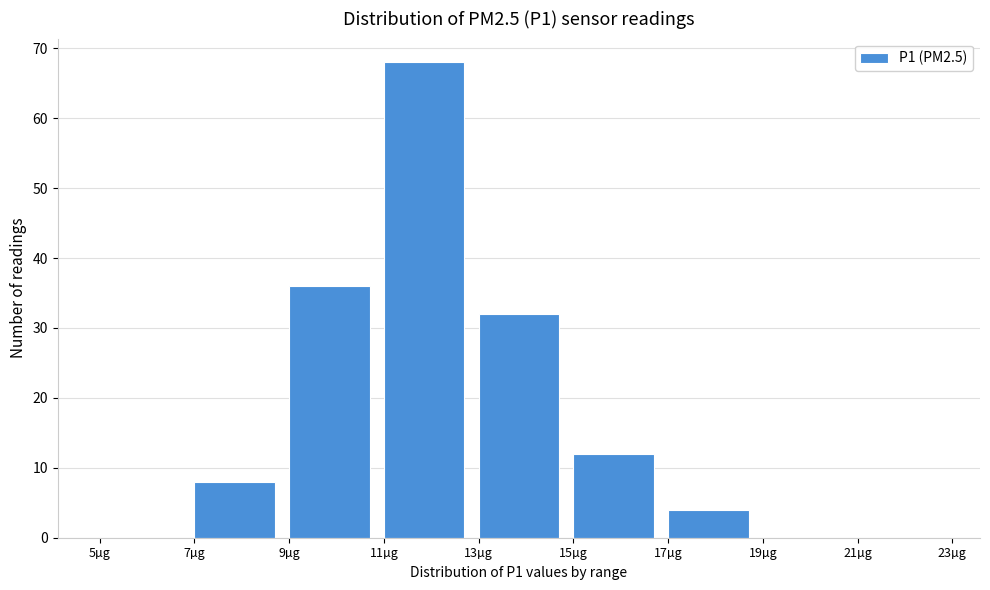

Reading left to right, transcribe this chart: for each bar, give the range it covers on the x-axis and its height. The values are not printed on the chart, so give them approximately, as read against the axis.

5 to 7: 0
7 to 9: 8
9 to 11: 36
11 to 13: 68
13 to 15: 32
15 to 17: 12
17 to 19: 4
19 to 21: 0
21 to 23: 0